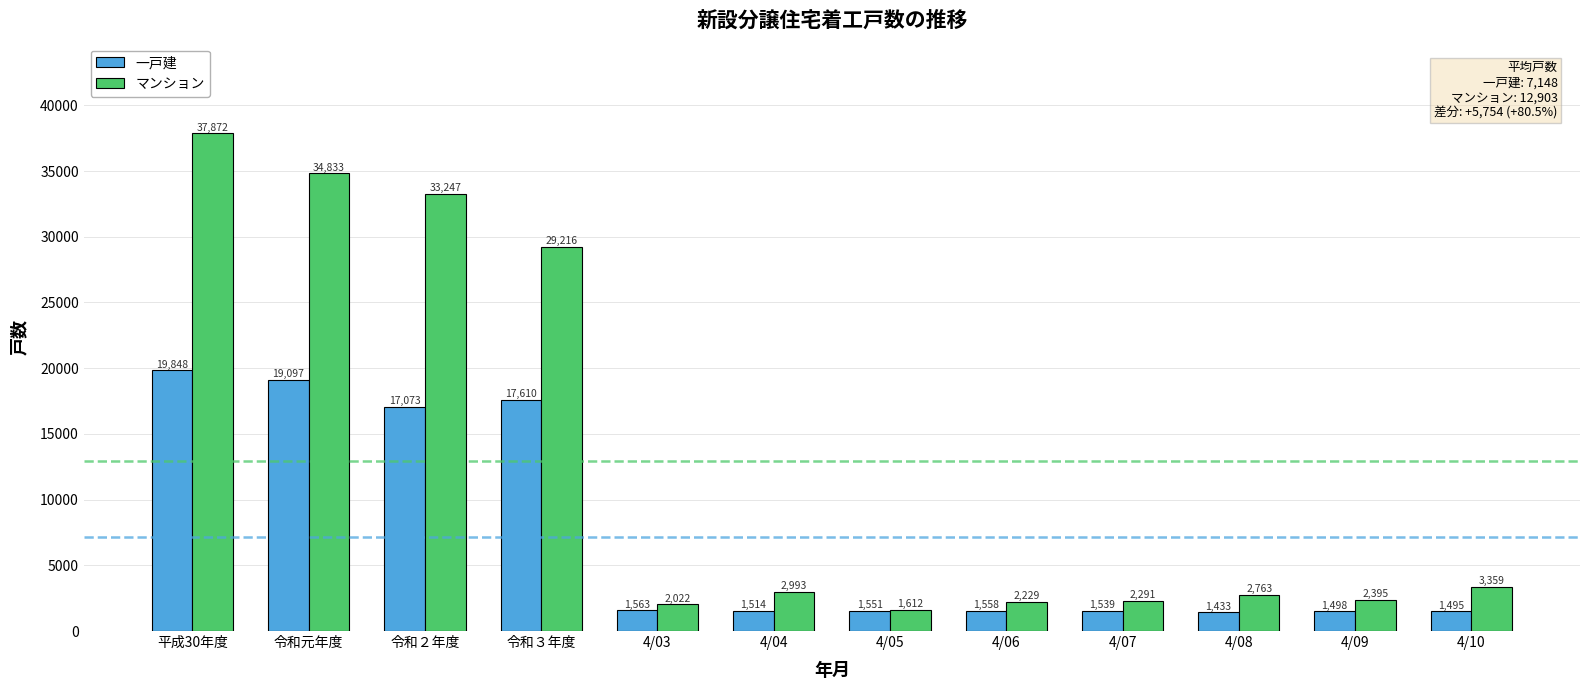

Rank the series by their maximum value, from highest to lowest.

マンション, 一戸建